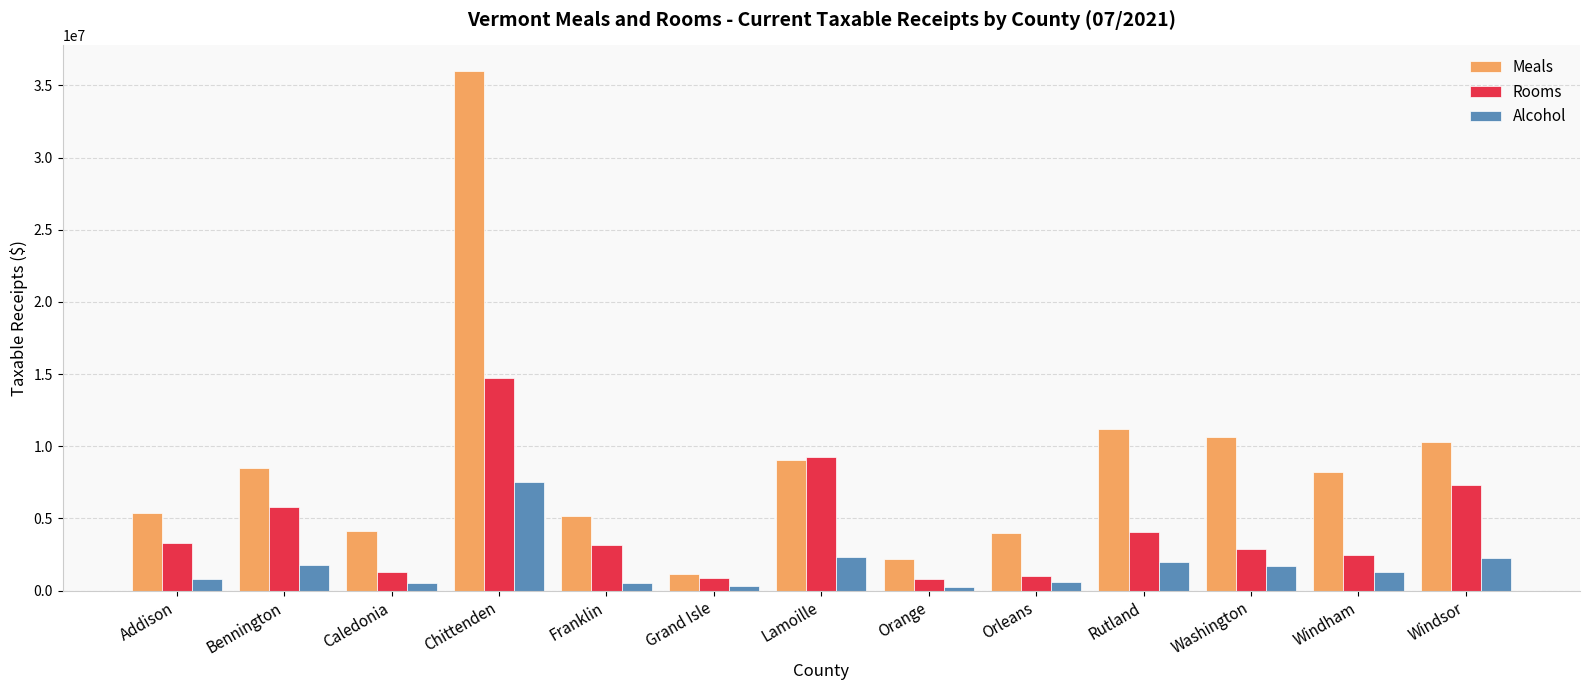

Where does the Rooms series first go above 3139604?

Addison